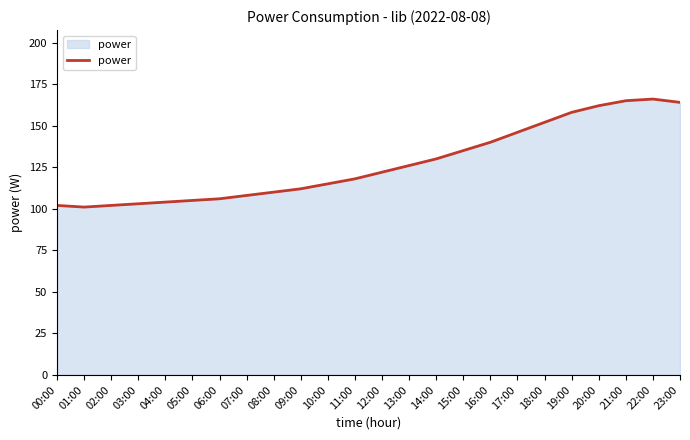

What is the greatest value displayed?

166